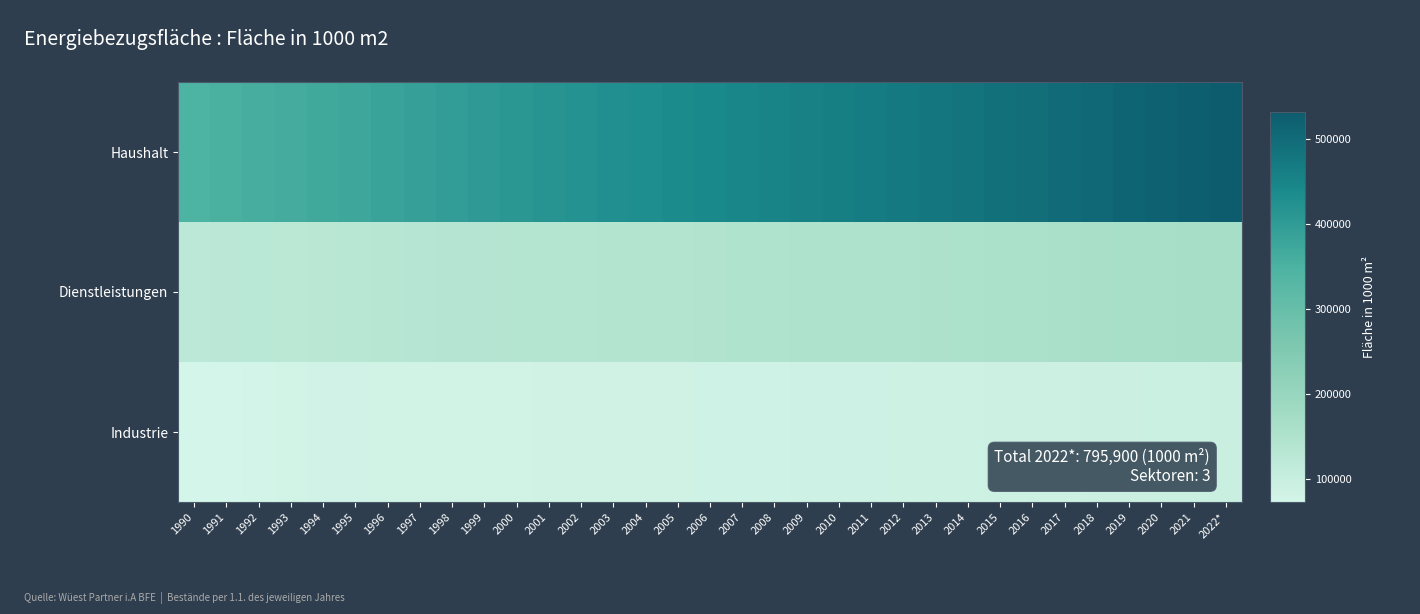

Reading left to right, transcribe all the data shown in this chart.

Haushalt: 1990=346279	1991=353123	1992=359000	1993=363261	1994=368686	1995=375614	1996=383063	1997=389946	1998=395413	1999=401958	2000=408893	2001=416503	2002=421272	2003=426040	2004=430746	2005=435181	2006=440258	2007=445207	2008=450107	2009=454725	2010=459908	2011=465403	2012=471165	2013=476767	2014=482929	2015=489072	2016=495250	2017=501524	2018=507836	2019=514014	2020=519899	2021=525668	2022*=531235
Dienstleistungen: 1990=122985	1991=124668	1992=126974	1993=128693	1994=130531	1995=132215	1996=133837	1997=135115	1998=136337	1999=137488	2000=138564	2001=139682	2002=140907	2003=142265	2004=143502	2005=144562	2006=145712	2007=146858	2008=148000	2009=149194	2010=150471	2011=151752	2012=153150	2013=154566	2014=156088	2015=157646	2016=159254	2017=160883	2018=162609	2019=164356	2020=166141	2021=167946	2022*=169658
Industrie: 1990=73505	1991=75130	1992=77064	1993=78351	1994=79420	1995=80211	1996=81084	1997=81398	1998=81693	1999=81976	2000=82230	2001=82556	2002=82959	2003=83324	2004=83690	2005=83817	2006=84406	2007=84959	2008=85507	2009=86107	2010=86723	2011=87350	2012=87835	2013=88441	2014=89156	2015=89844	2016=90544	2017=91272	2018=92049	2019=92806	2020=93539	2021=94268	2022*=95007